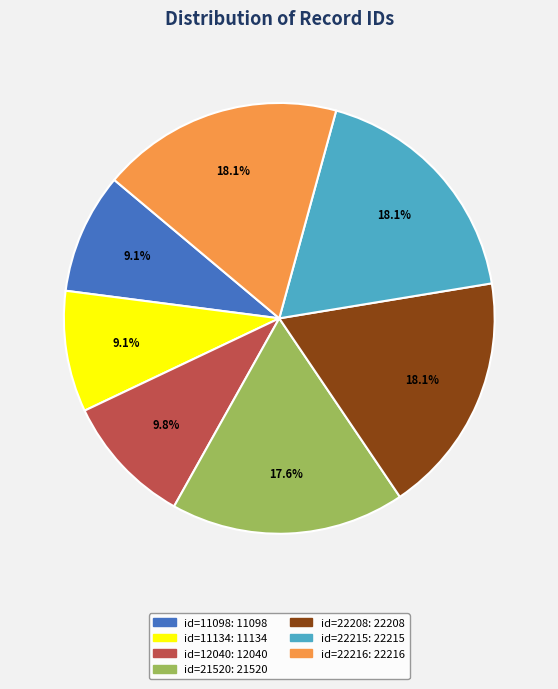

Is there a majority slice in this chart?

No